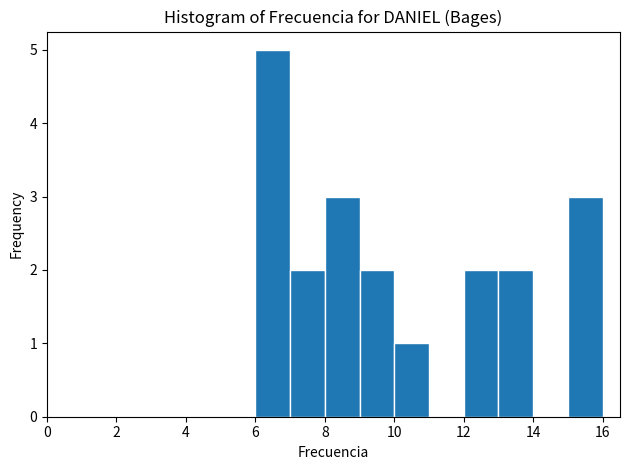

Reading left to right, transcribe this chart: for each bar, give the range it covers on the x-axis and its height. The values are not printed on the chart, so give them approximately, as read against the axis.

6 to 7: 5
7 to 8: 2
8 to 9: 3
9 to 10: 2
10 to 11: 1
11 to 12: 0
12 to 13: 2
13 to 14: 2
14 to 15: 0
15 to 16: 3